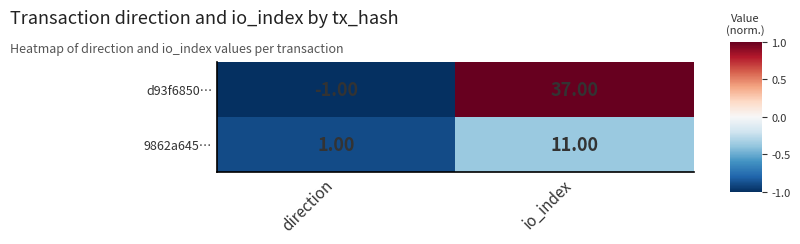

How many values in the d93f6850… series are below 37?

1